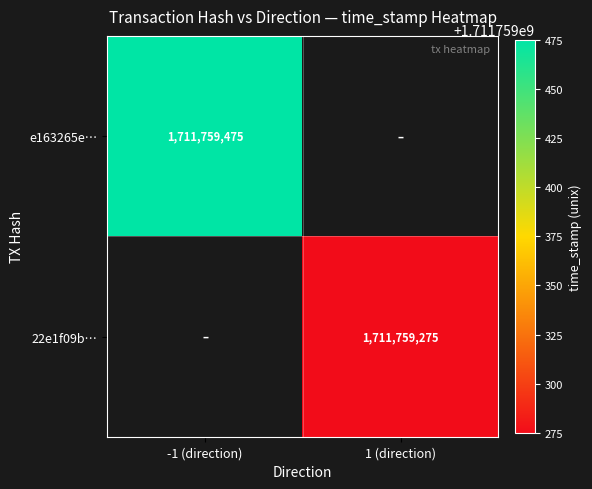

Reading left to right, list all the values displayed in this chart.

e163265e5eb6885ffb37553fa37be7ed293ed37: -1	1711759475
22e1f09b08b3ee31e4c6d2f9396e8eb921a3970: 1	1711759275